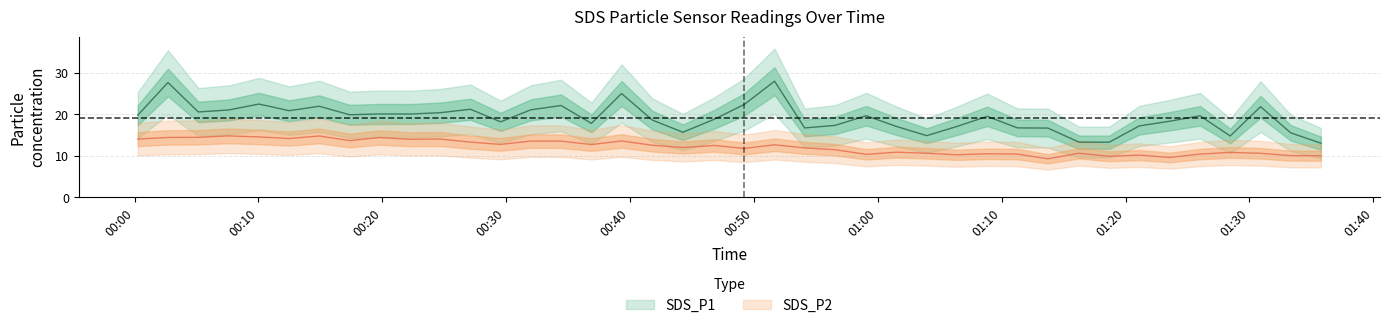

Reading left to right, transcribe all the data shown in this chart.

SDS_P1: 2022/07/13 00:00:16=19.8	2022/07/13 00:02:42=27.7	2022/07/13 00:05:09=20.6	2022/07/13 00:07:35=21.1	2022/07/13 00:10:03=22.5	2022/07/13 00:12:29=20.9	2022/07/13 00:14:55=21.9	2022/07/13 00:17:22=19.9	2022/07/13 00:19:48=20.1	2022/07/13 00:22:14=20.1	2022/07/13 00:24:41=20.4	2022/07/13 00:27:07=21.2	2022/07/13 00:29:33=18.2	2022/07/13 00:32:00=21.1	2022/07/13 00:34:26=22.1	2022/07/13 00:36:53=17.8	2022/07/13 00:39:19=25.0	2022/07/13 00:41:48=18.6	2022/07/13 00:44:16=15.7	2022/07/13 00:46:47=18.8	2022/07/13 00:49:13=22.4	2022/07/13 00:51:40=28.0	2022/07/13 00:54:06=16.7	2022/07/13 00:56:33=17.4	2022/07/13 00:59:04=19.7	2022/07/13 01:01:31=17.1	2022/07/13 01:03:57=14.9	2022/07/13 01:06:23=17.1	2022/07/13 01:08:50=19.5	2022/07/13 01:11:16=16.8	2022/07/13 01:13:44=16.7	2022/07/13 01:16:14=13.3	2022/07/13 01:18:41=13.3	2022/07/13 01:21:07=17.2	2022/07/13 01:23:34=18.4	2022/07/13 01:26:01=19.6	2022/07/13 01:28:27=14.8	2022/07/13 01:30:54=21.9	2022/07/13 01:33:20=15.6	2022/07/13 01:35:46=13.1
SDS_P2: 2022/07/13 00:00:16=14.1	2022/07/13 00:02:42=14.4	2022/07/13 00:05:09=14.5	2022/07/13 00:07:35=14.8	2022/07/13 00:10:03=14.6	2022/07/13 00:12:29=14.2	2022/07/13 00:14:55=14.8	2022/07/13 00:17:22=13.7	2022/07/13 00:19:48=14.4	2022/07/13 00:22:14=14.0	2022/07/13 00:24:41=14.1	2022/07/13 00:27:07=13.3	2022/07/13 00:29:33=12.8	2022/07/13 00:32:00=13.6	2022/07/13 00:34:26=13.6	2022/07/13 00:36:53=12.7	2022/07/13 00:39:19=13.6	2022/07/13 00:41:48=12.6	2022/07/13 00:44:16=12.0	2022/07/13 00:46:47=12.5	2022/07/13 00:49:13=11.8	2022/07/13 00:51:40=12.7	2022/07/13 00:54:06=11.9	2022/07/13 00:56:33=11.5	2022/07/13 00:59:04=10.4	2022/07/13 01:01:31=10.9	2022/07/13 01:03:57=10.7	2022/07/13 01:06:23=10.3	2022/07/13 01:08:50=10.5	2022/07/13 01:11:16=10.4	2022/07/13 01:13:44=9.3	2022/07/13 01:16:14=10.7	2022/07/13 01:18:41=9.9	2022/07/13 01:21:07=10.2	2022/07/13 01:23:34=9.6	2022/07/13 01:26:01=10.4	2022/07/13 01:28:27=10.8	2022/07/13 01:30:54=10.6	2022/07/13 01:33:20=10.1	2022/07/13 01:35:46=10.1